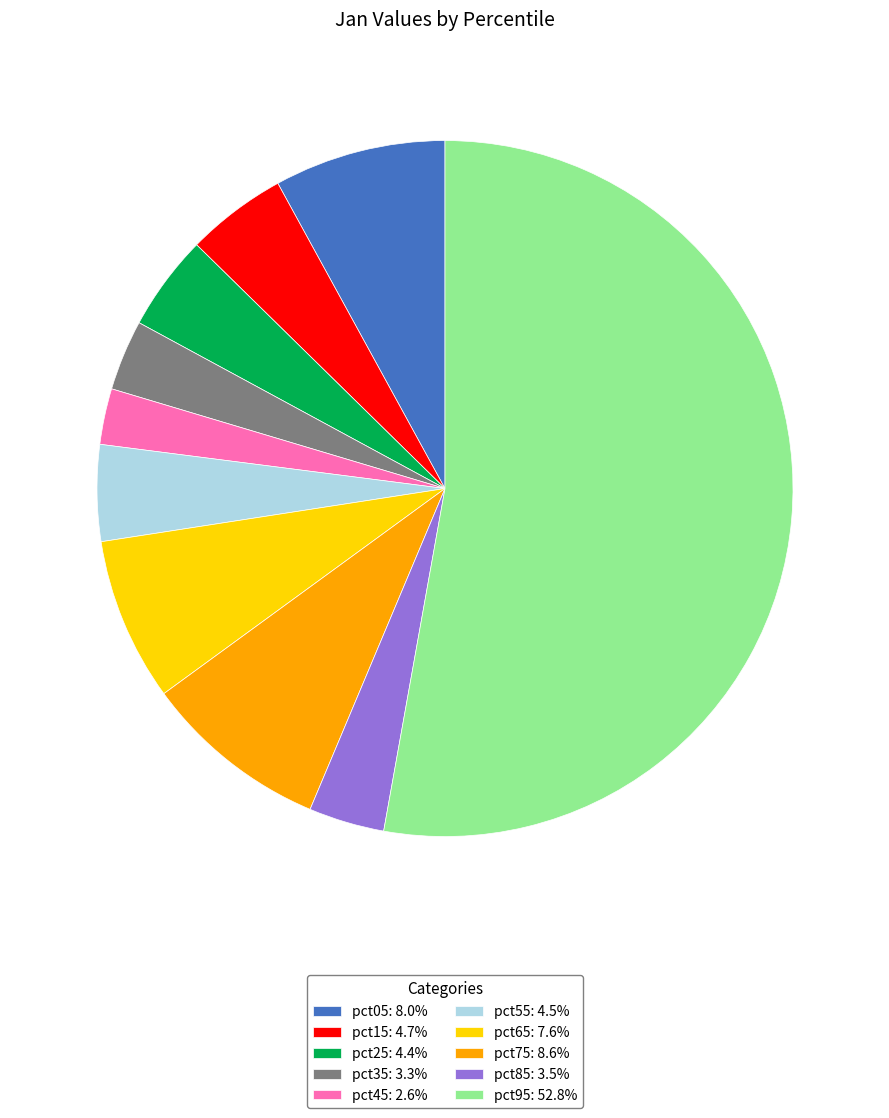

What is the majority slice?

pct95